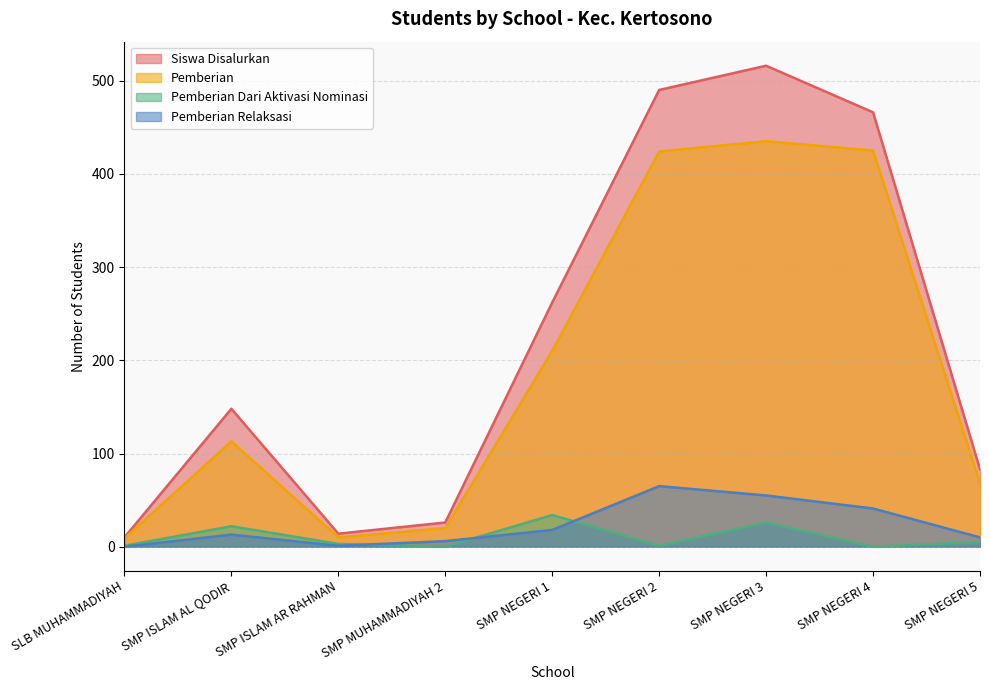

Which series has the largest total across all categories?

Siswa Disalurkan